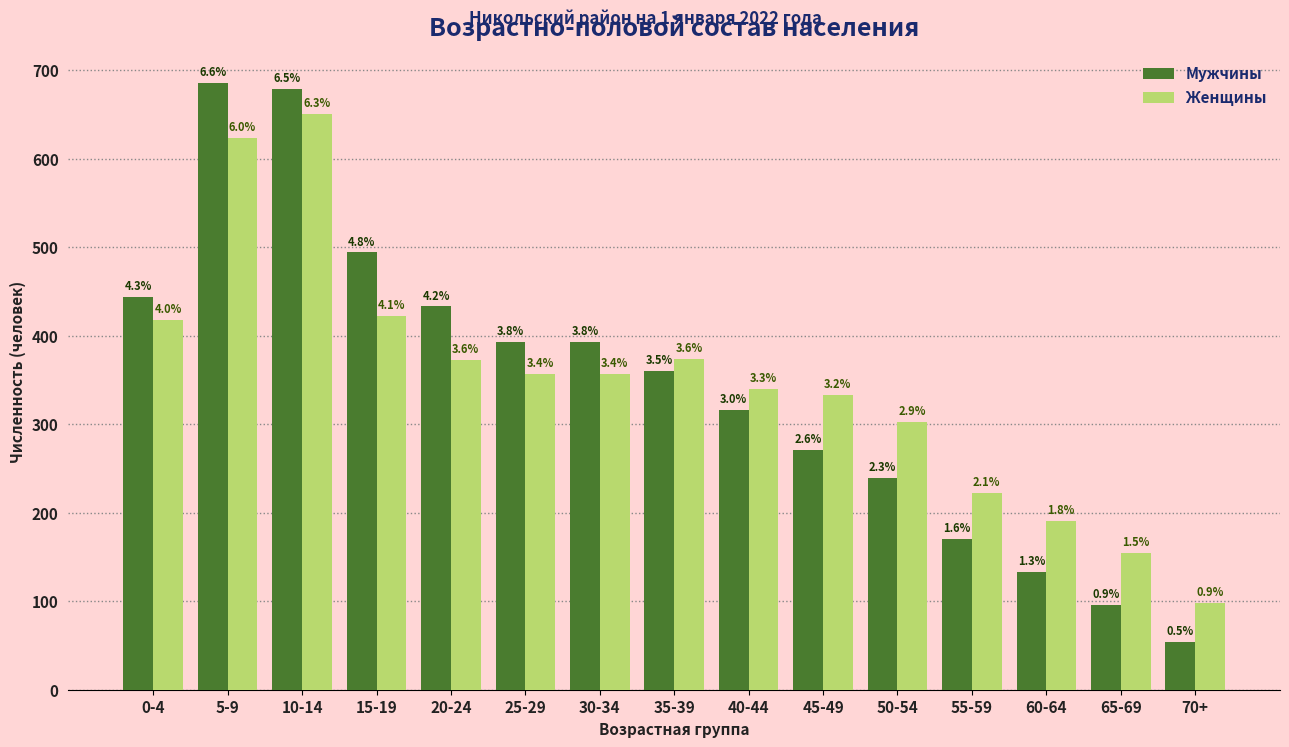

What are all the series names shown in the legend?

Мужчины, Женщины